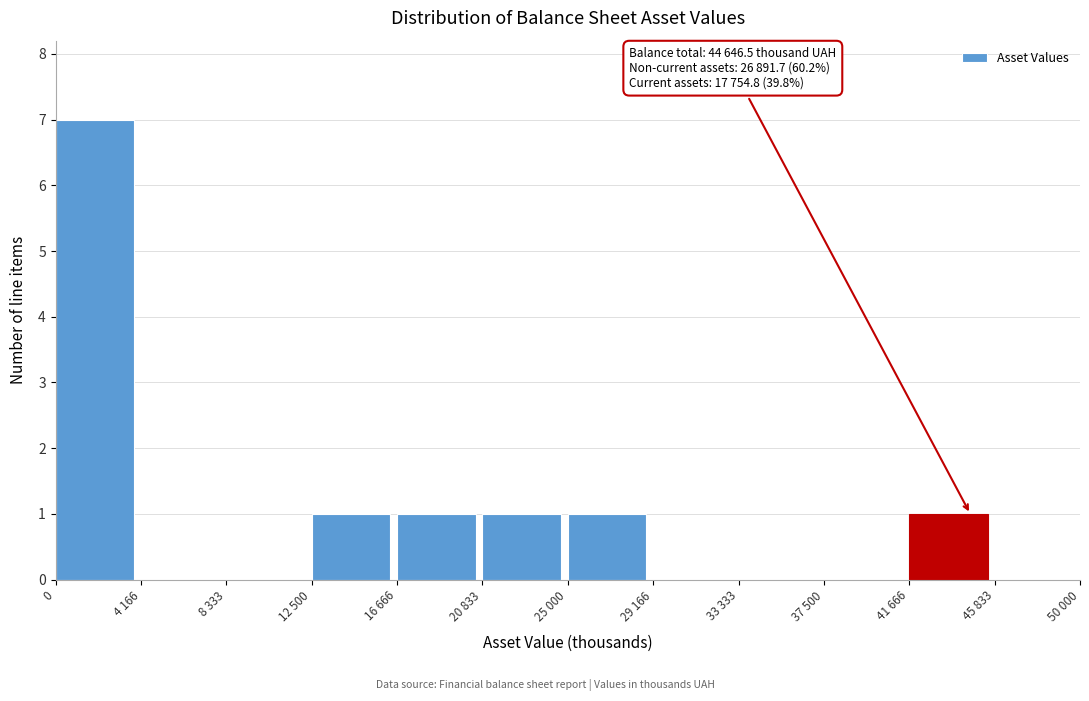

Reading left to right, extract all data points from this chart.

0=7	4 166=0	8 333=0	12 500=1	16 666=1	20 833=1	25 000=1	29 166=0	33 333=0	37 500=0	41 666=1	45 833=0